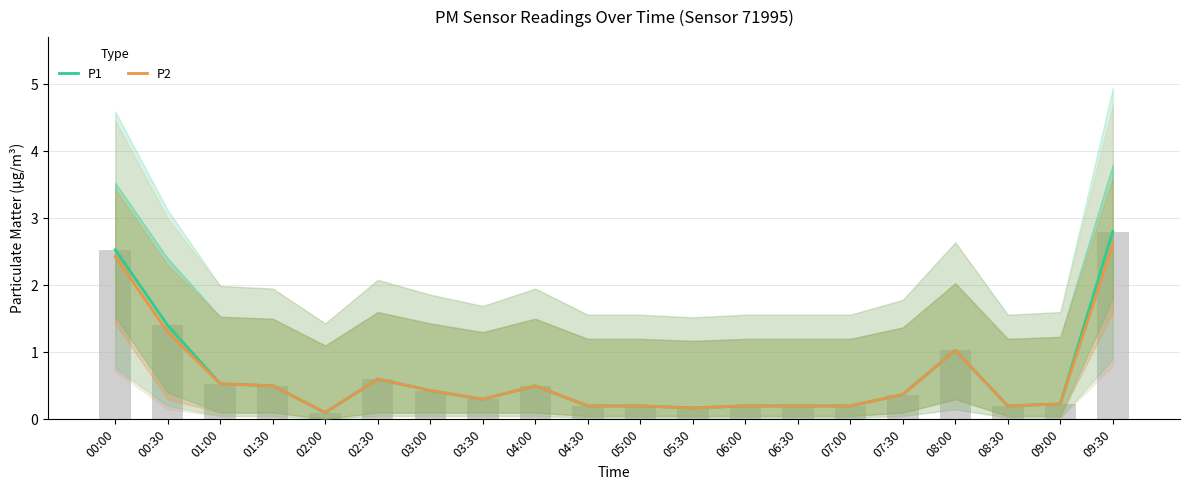

Rank the categories by P1 value from highest to lowest.

09:30, 00:00, 00:30, 08:00, 02:30, 01:00, 01:30, 04:00, 03:00, 07:30, 03:30, 09:00, 04:30, 05:00, 06:00, 06:30, 07:00, 08:30, 05:30, 02:00